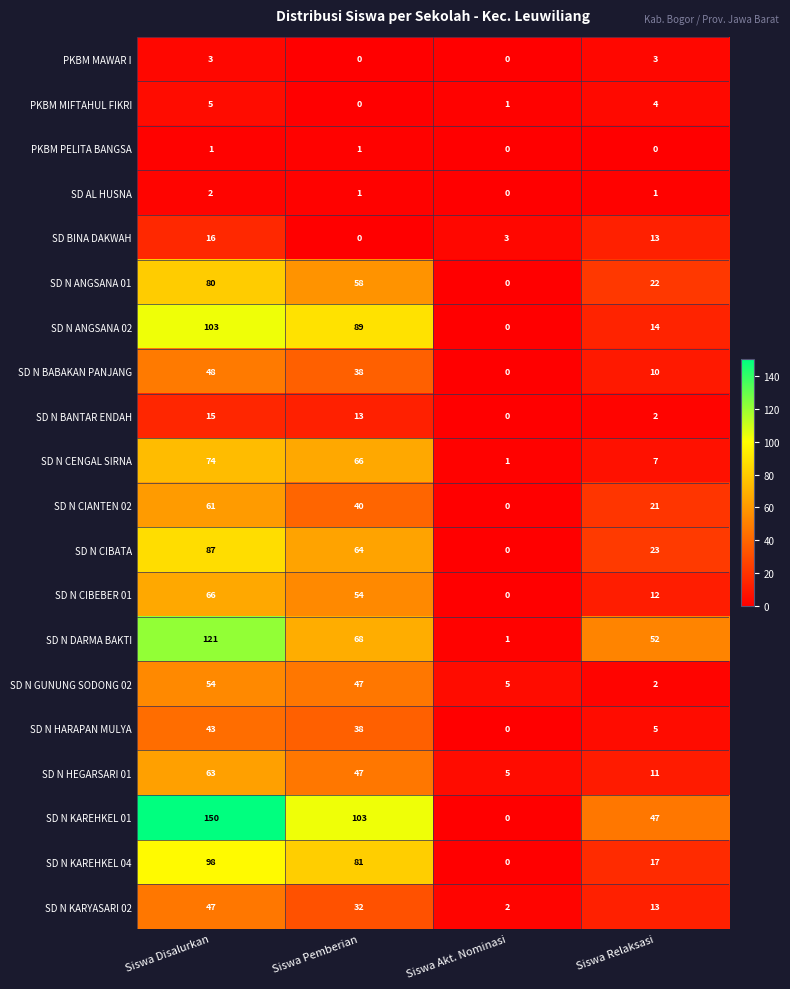

Where does the PKBM MIFTAHUL FIKRI series first go above 4?

Siswa Disalurkan